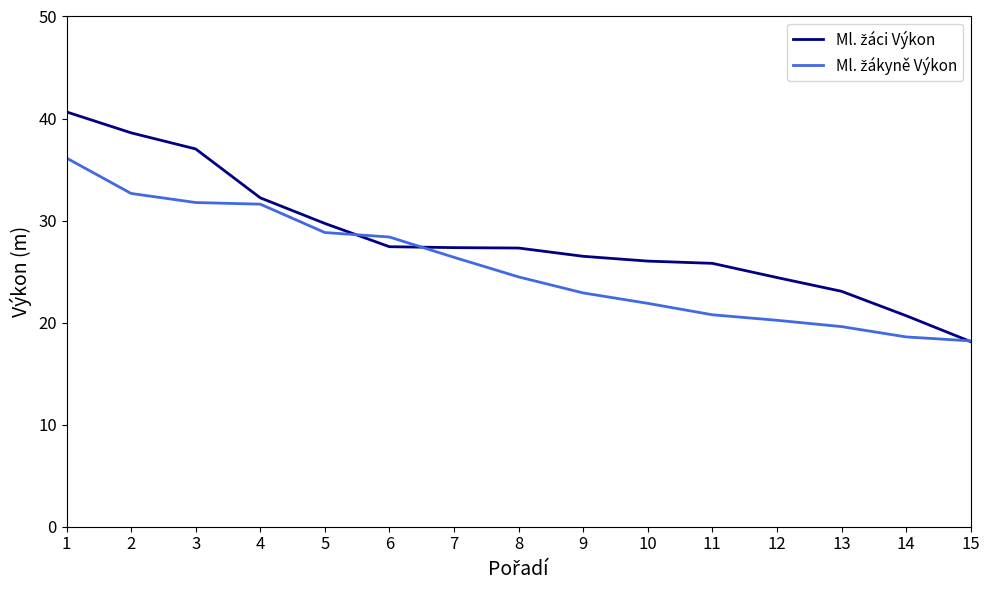

What is the total value across all series at 9?

49.4